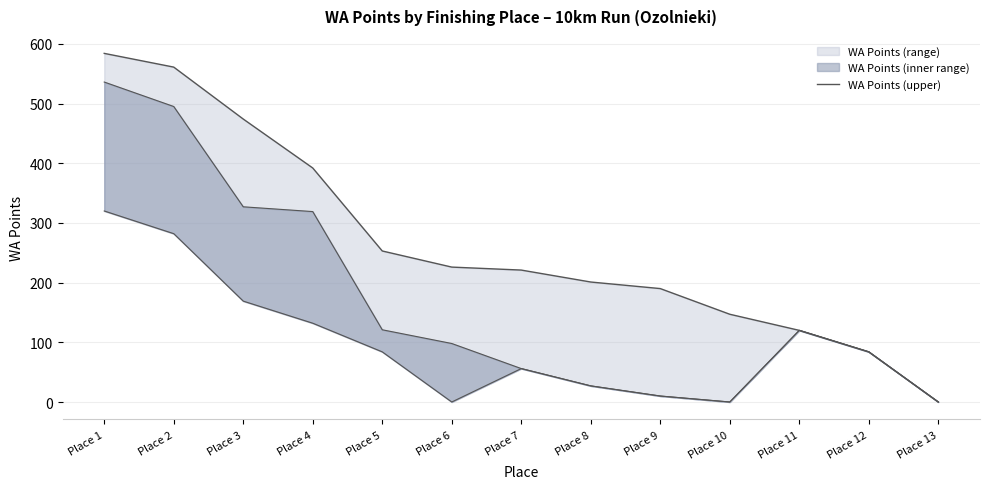

Rank the categories by value from lowest to highest.

Place 13, Place 12, Place 11, Place 10, Place 9, Place 8, Place 7, Place 6, Place 5, Place 4, Place 3, Place 2, Place 1